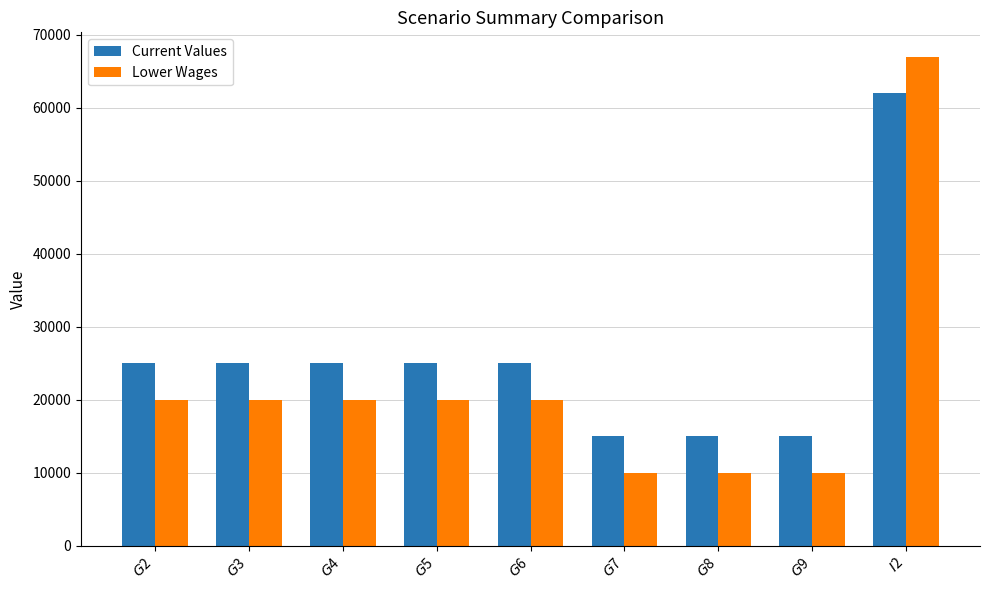

What is the difference between the maximum and minimum values in the Current Values series?

47000